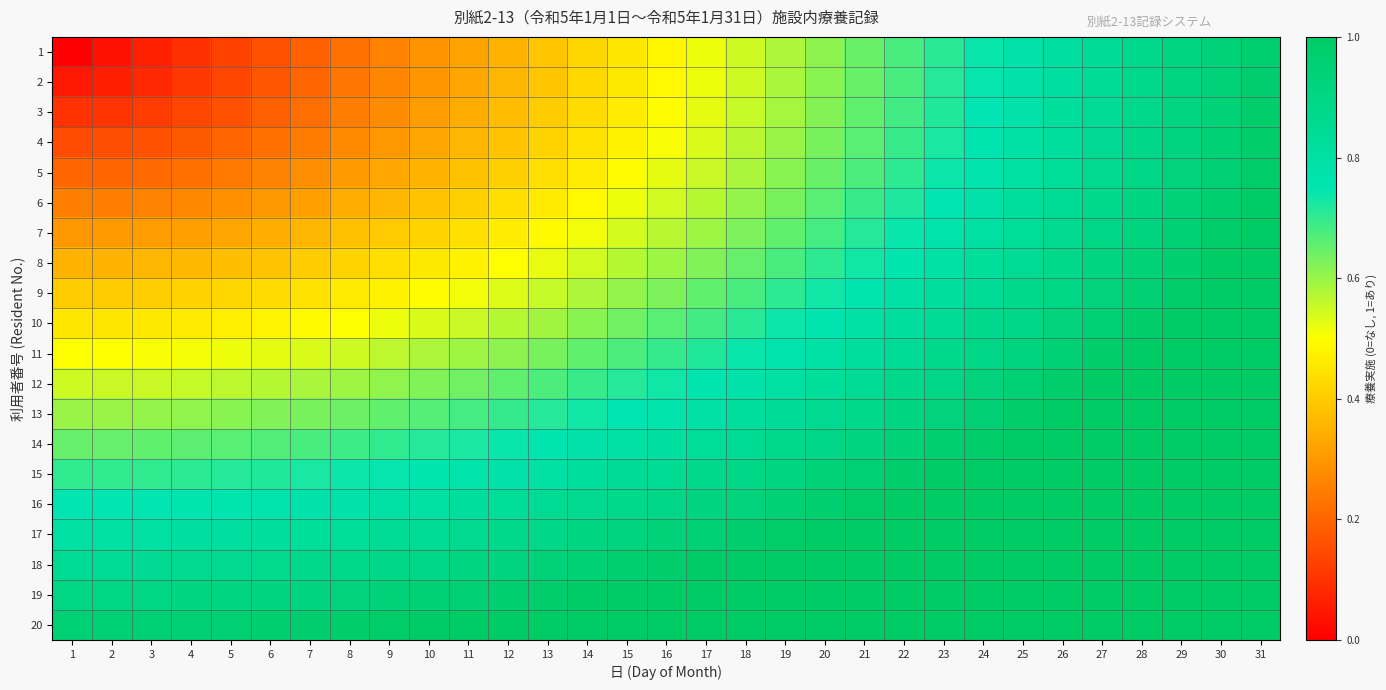

At which category is the sum across all series the highest?

31